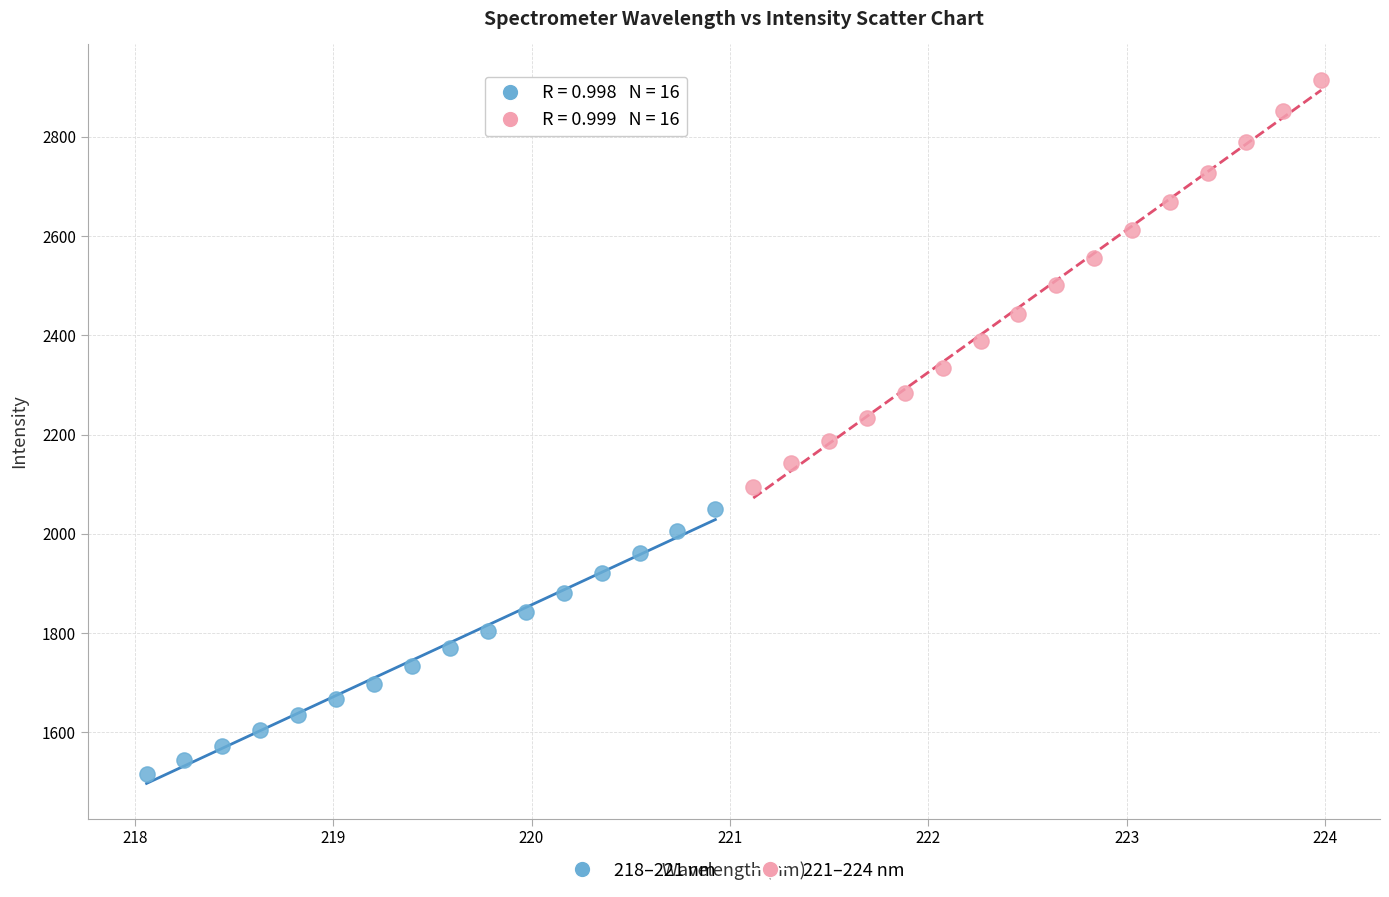

Which series reaches the maximum Y coordinate?

221–224 nm